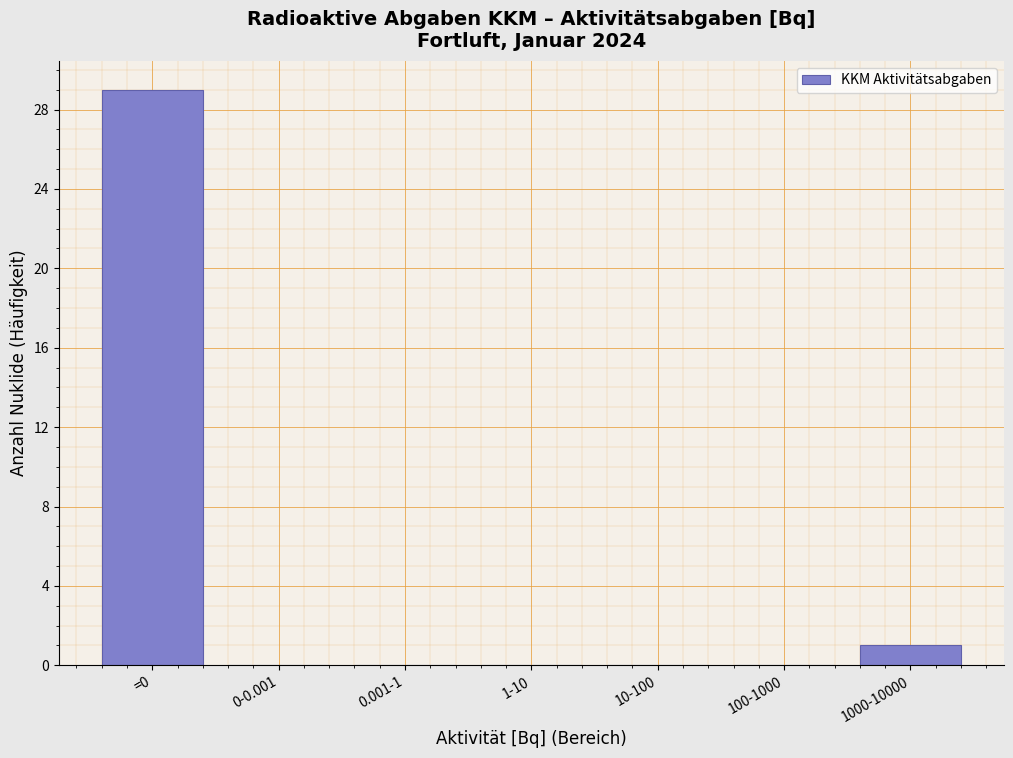

Reading left to right, transcribe all the data shown in this chart.

=0=29	0-0.001=0	0.001-1=0	1-10=0	10-100=0	100-1000=0	1000-10000=1